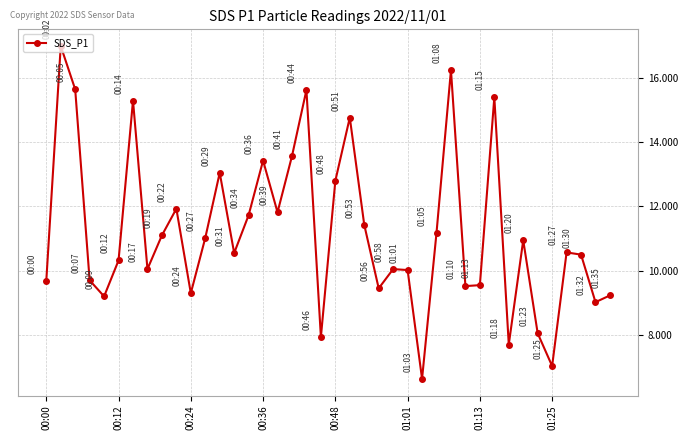

What is the greatest value displayed?

17.0